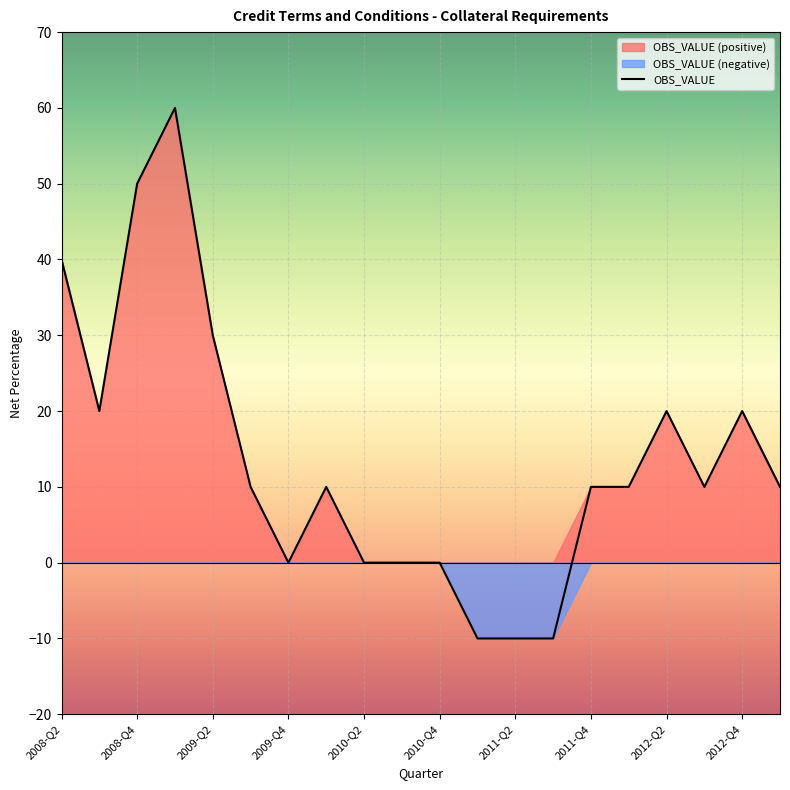

What is the greatest value displayed?

60